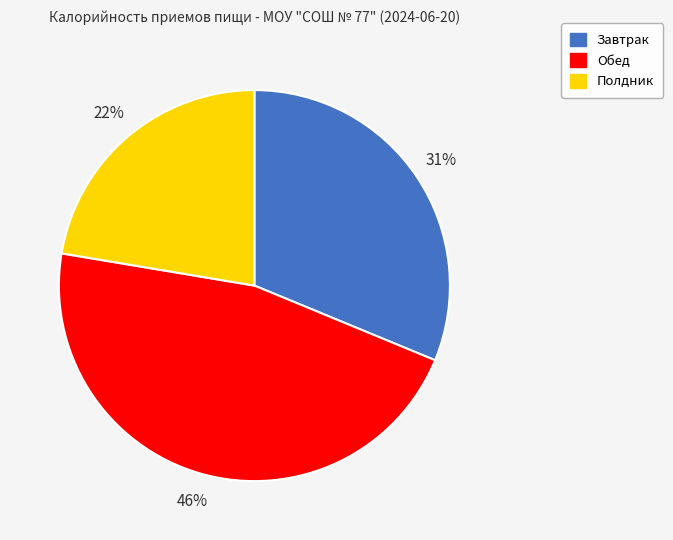

To the nearest percent, what is the combined percentage of Завтрак and Обед?

78%